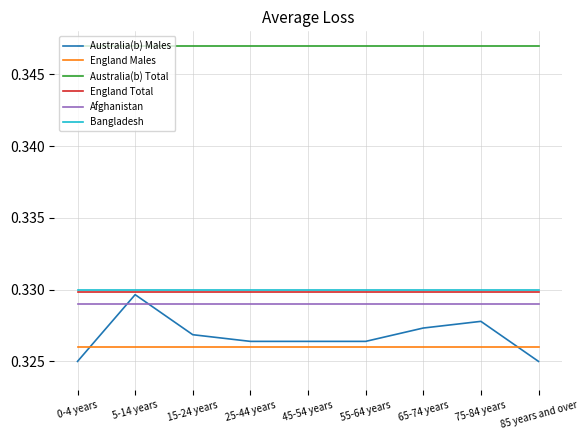

True or false: Australia(b) Males and Australia(b) Total intersect in this chart.

False